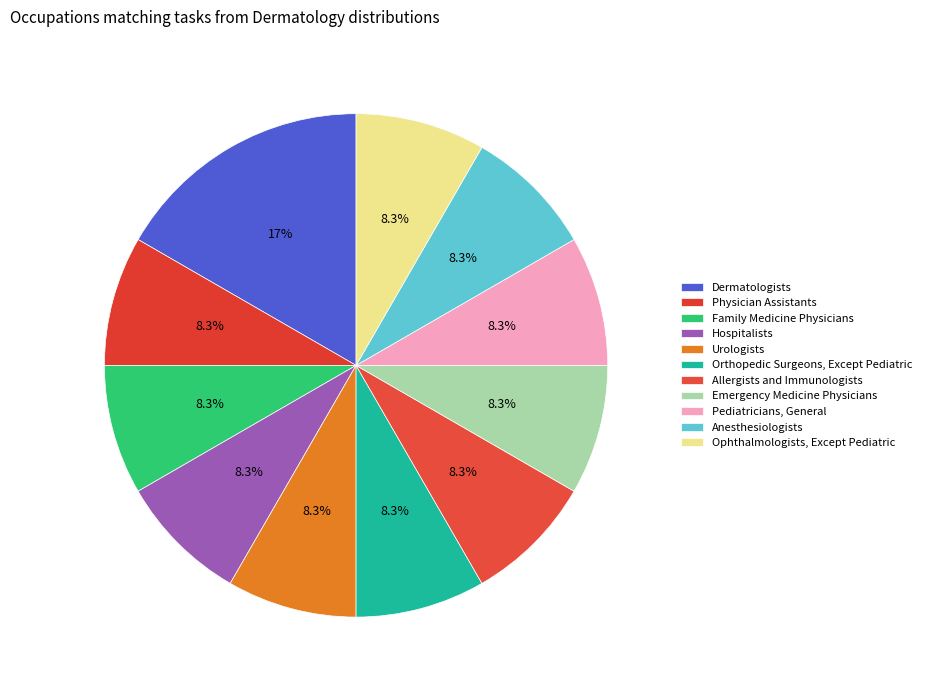

Rank the categories by value from lowest to highest.

Physician Assistants, Family Medicine Physicians, Hospitalists, Urologists, Orthopedic Surgeons, Except Pediatric, Allergists and Immunologists, Emergency Medicine Physicians, Pediatricians, General, Anesthesiologists, Ophthalmologists, Except Pediatric, Dermatologists